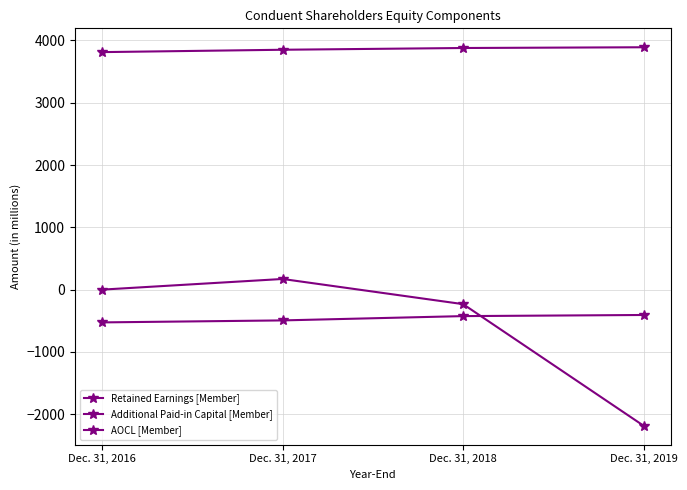

True or false: AOCL [Member] has a value of -669 at Dec. 31, 2018.

False